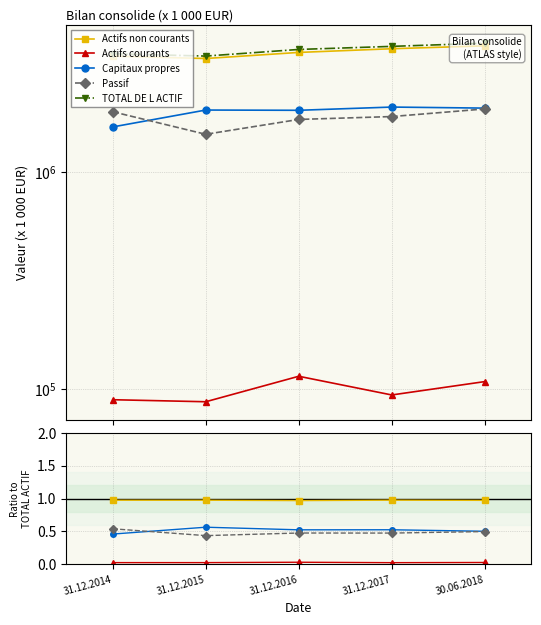

Between 30.06.2018 and 31.12.2017, which is larger?

31.12.2017